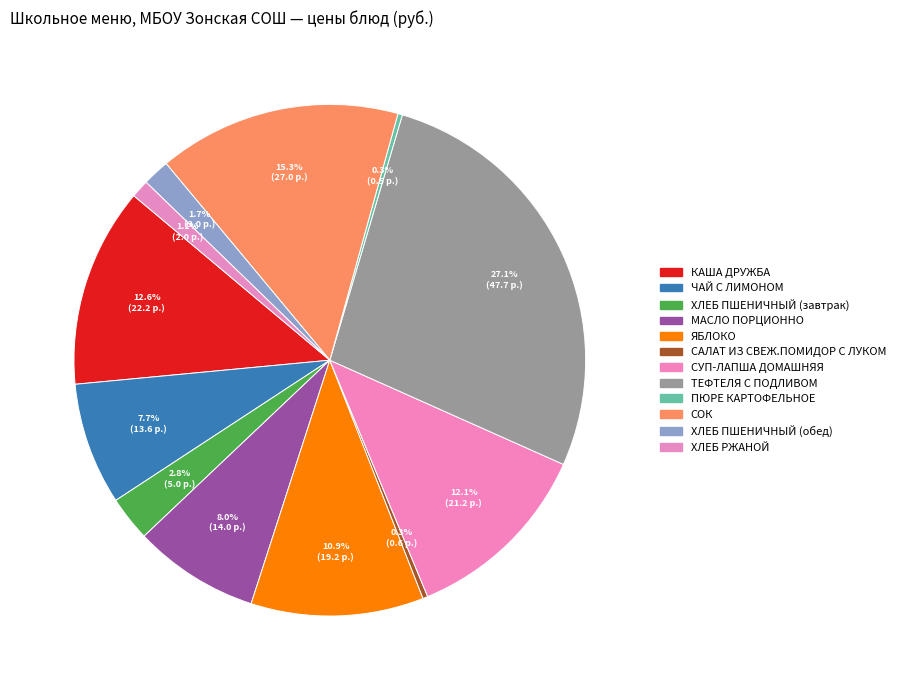

How many slices are in this pie chart?

12